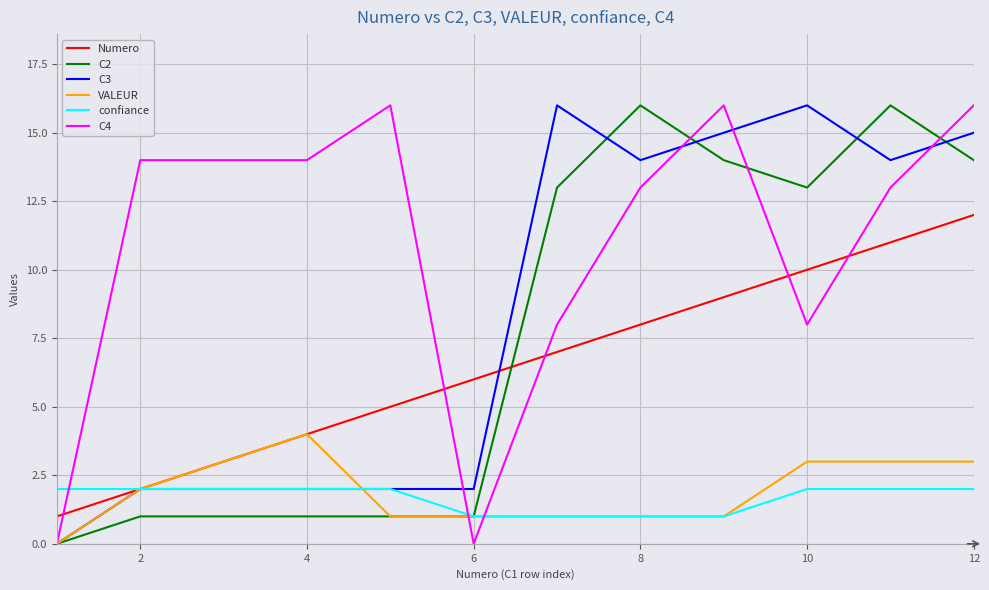

Which series has the largest total across all categories?

C4